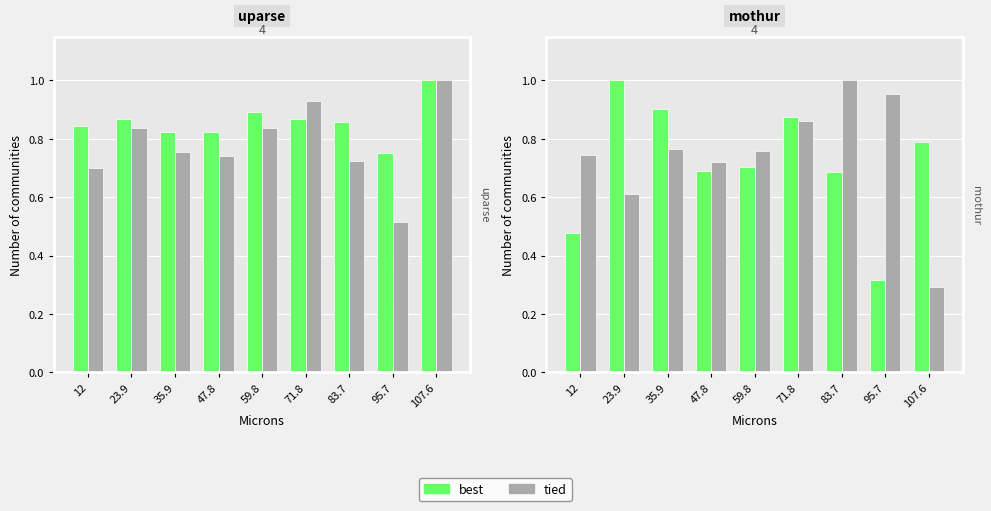

Is it true that best equals 0.7 at 47.8?

True